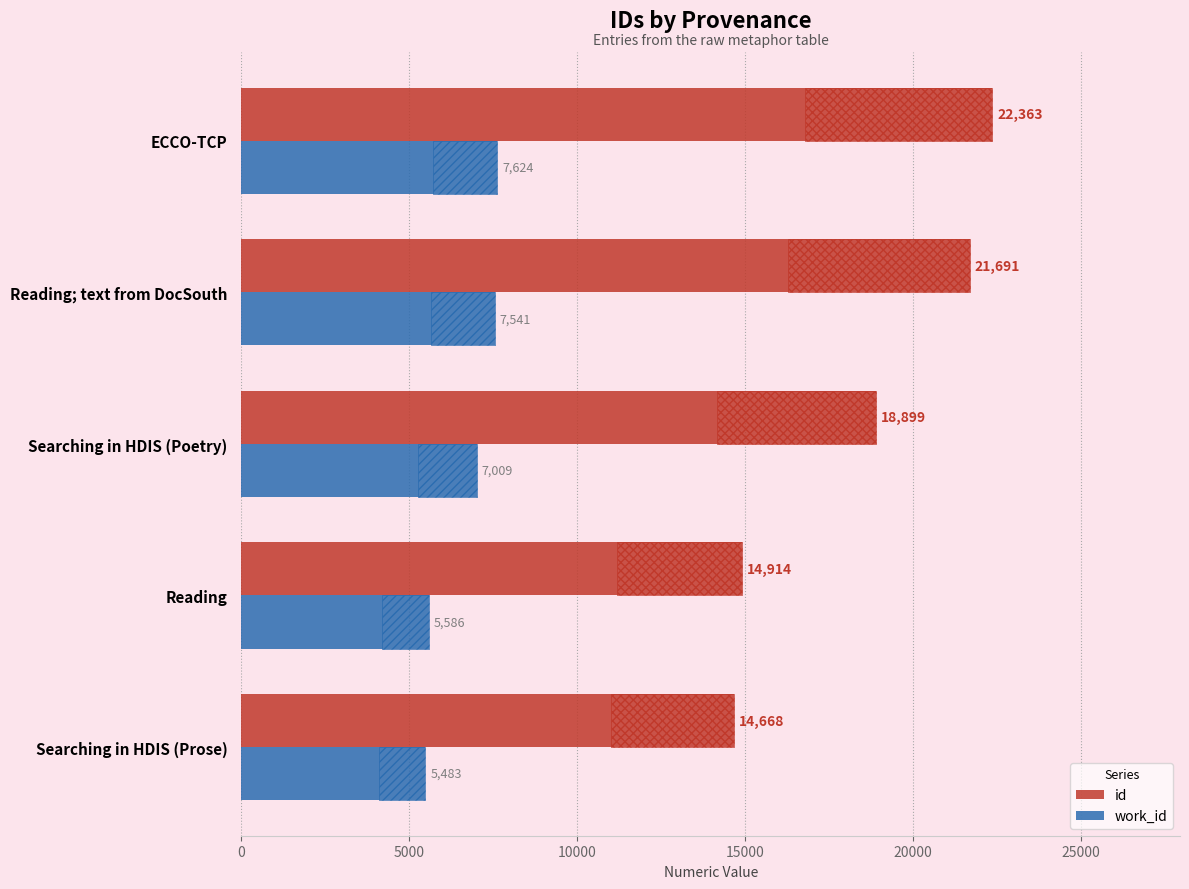

Rank the series by their maximum value, from lowest to highest.

work_id, id